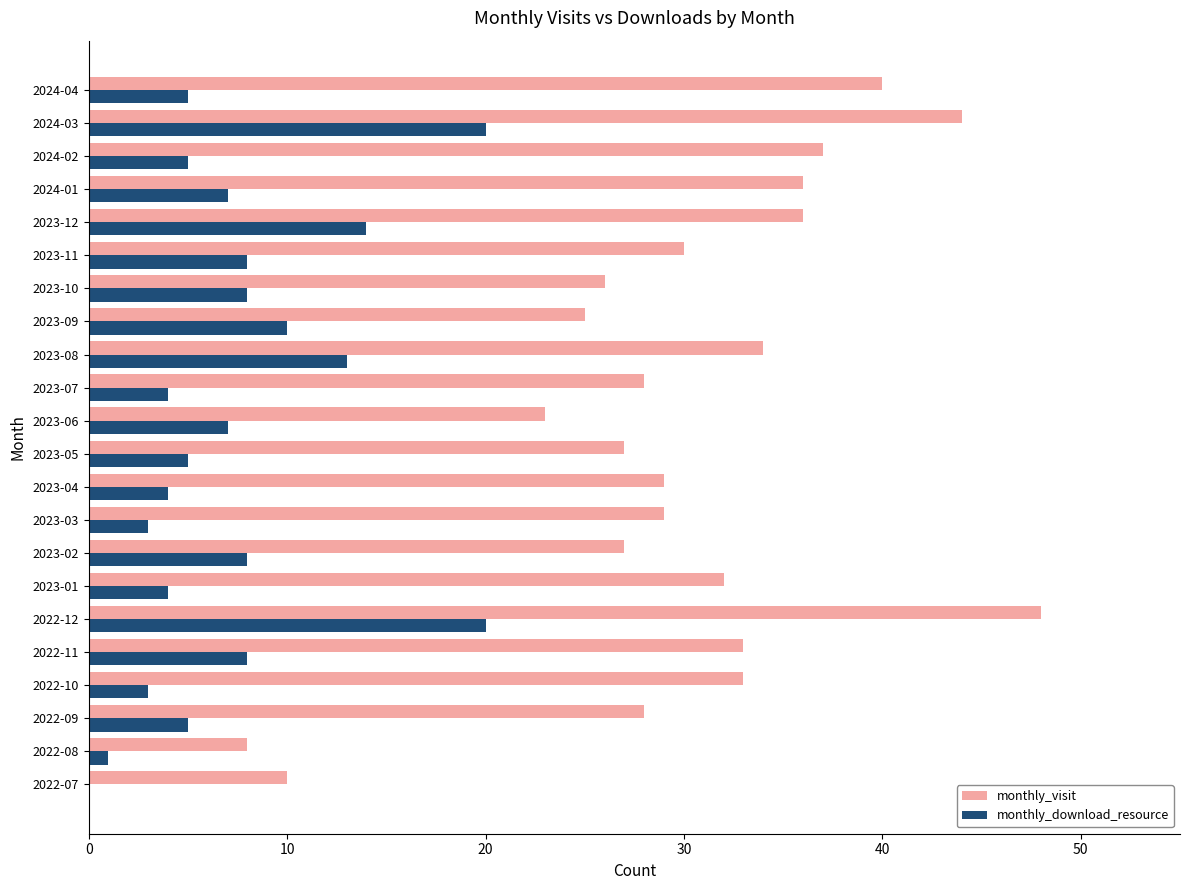

The monthly_visit series shows 10 at 2022-07. True or false?

True